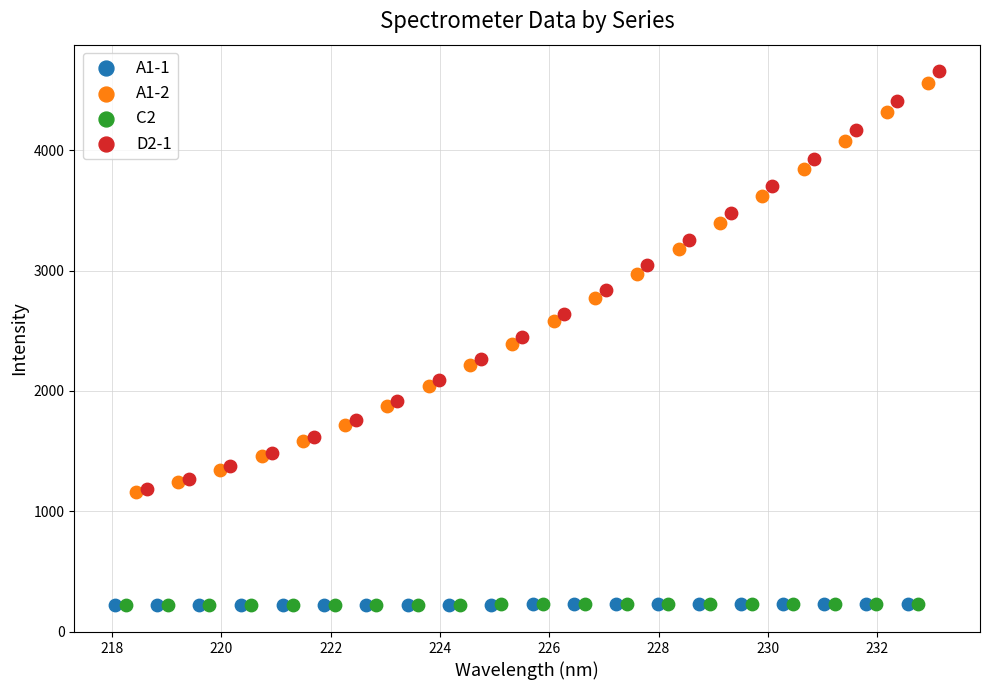

Which series has the widest spread of Y values?

D2-1